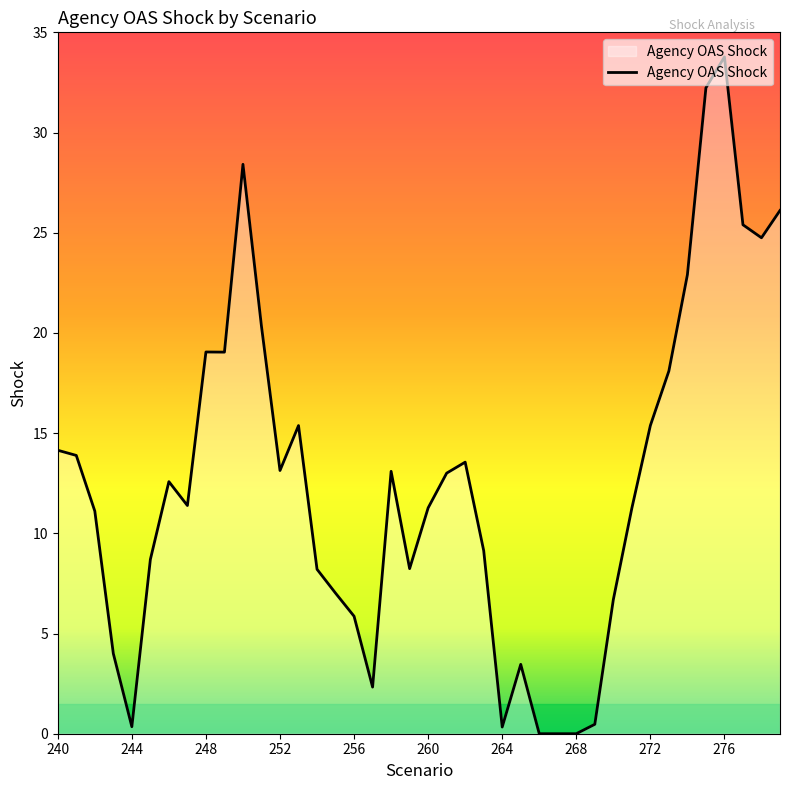

What is the maximum value shown in the chart?

33.8